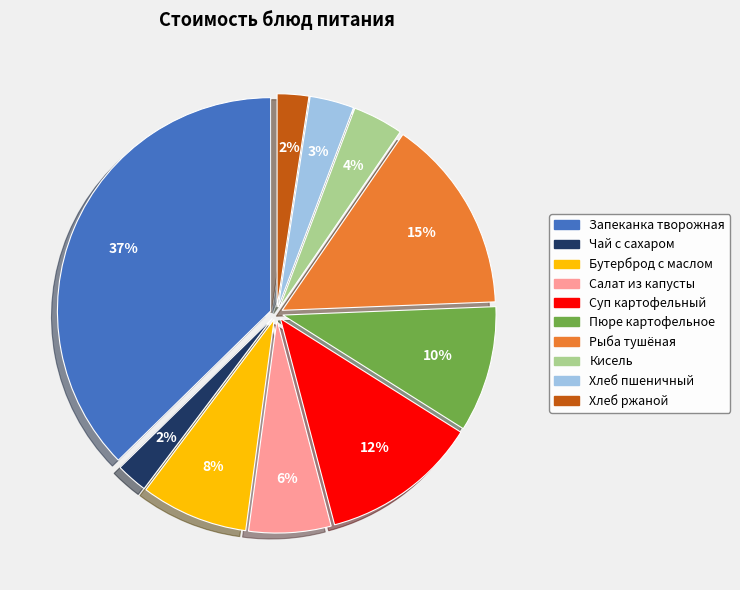

Does any single category account for the majority?

No